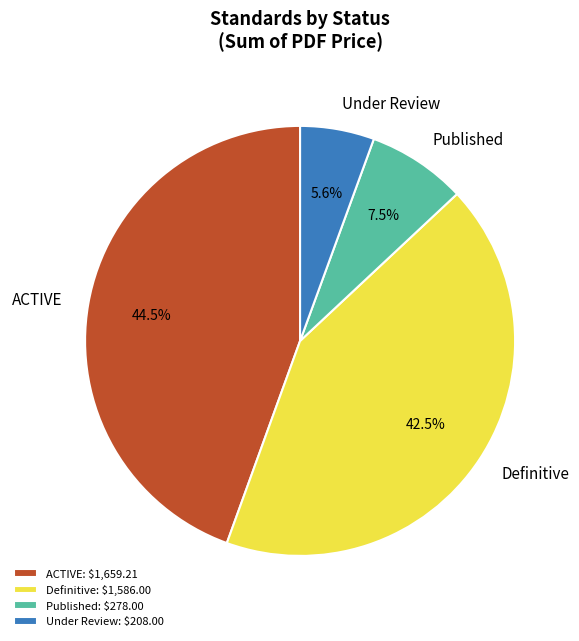

Which has a higher value, ACTIVE or Definitive?

ACTIVE